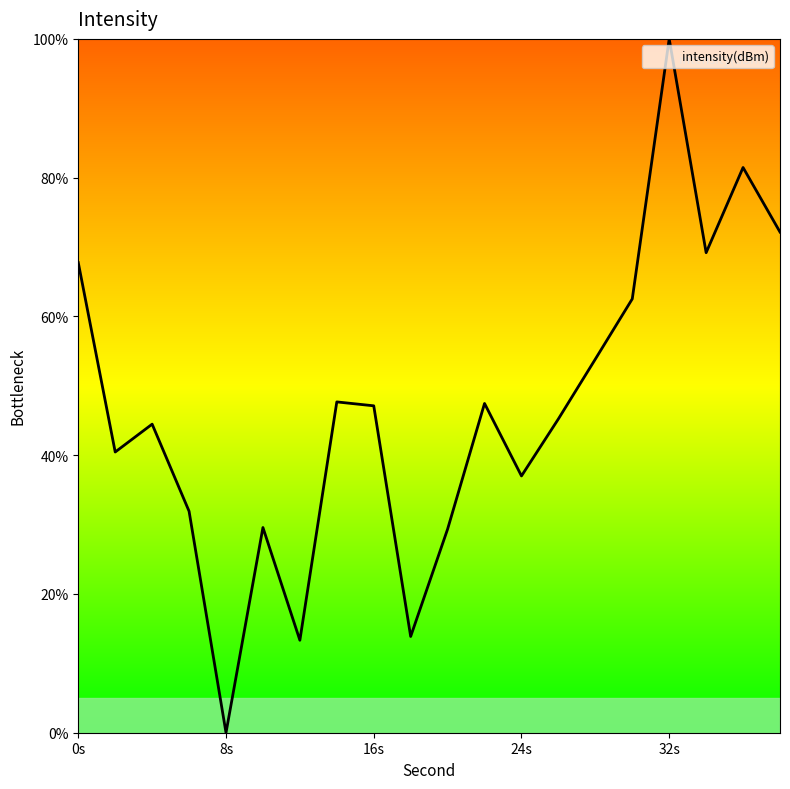

How many values are below 47?

10